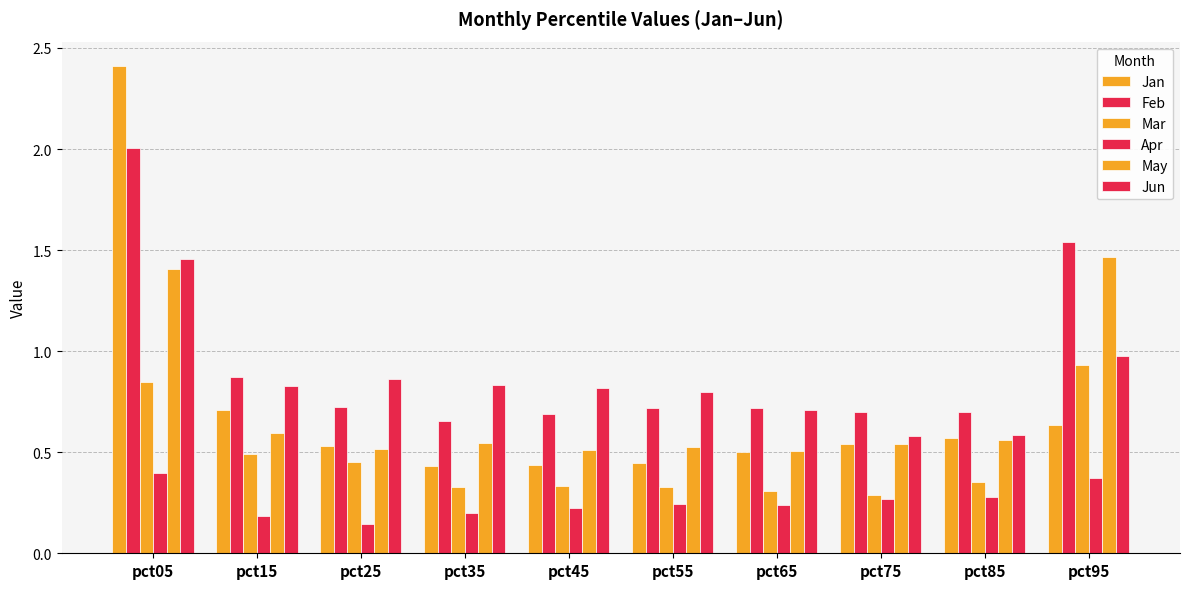

How many bars are there in total?

60